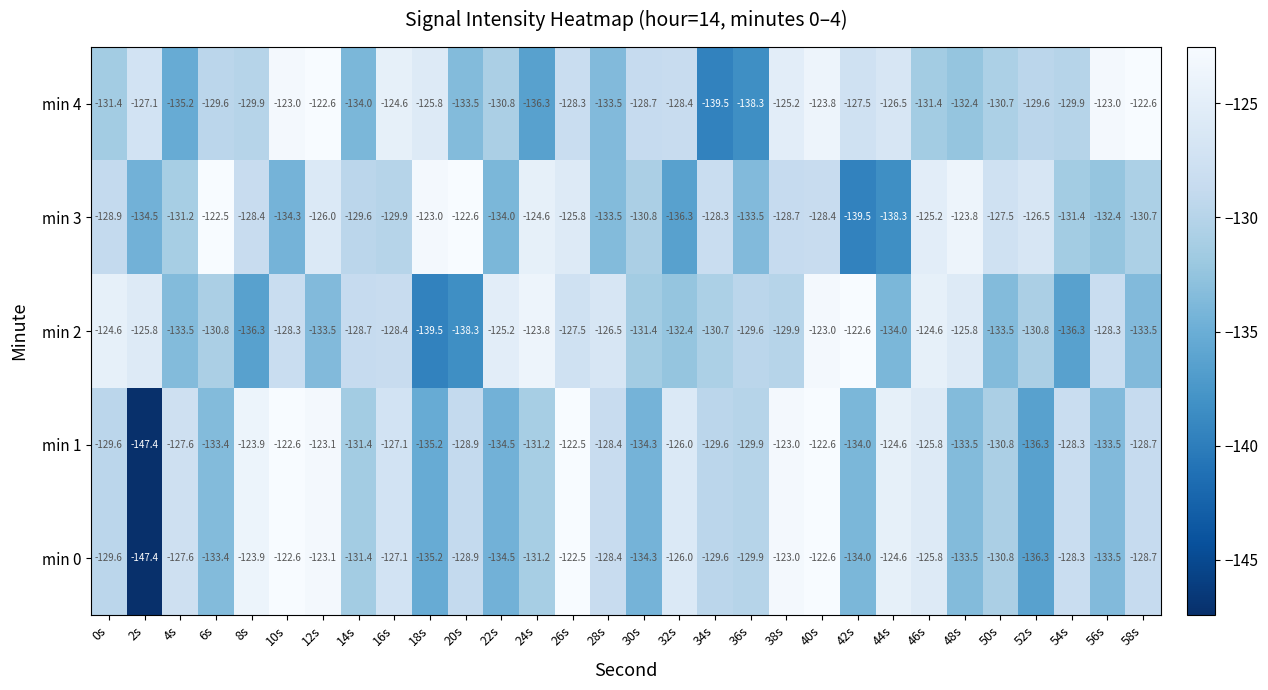

What is the maximum value shown in the chart?

-122.5